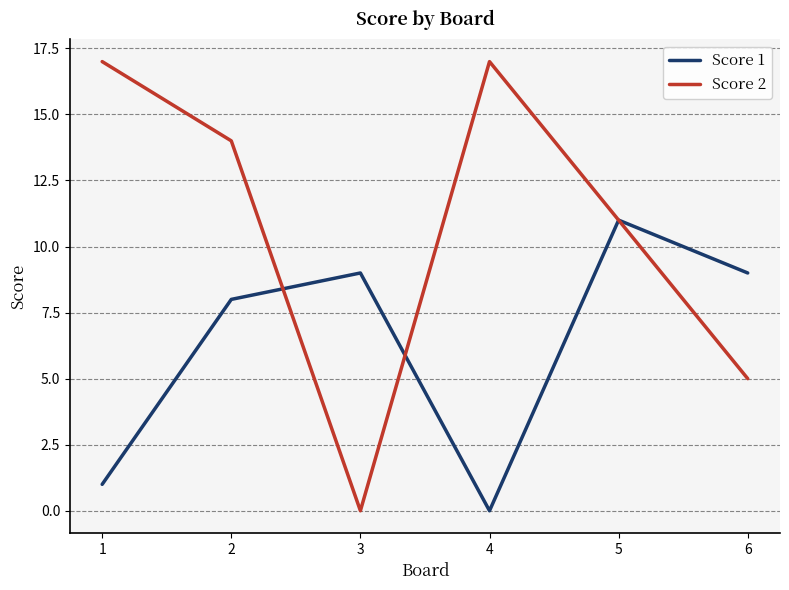

What is the average value of the Score 2 series?

11